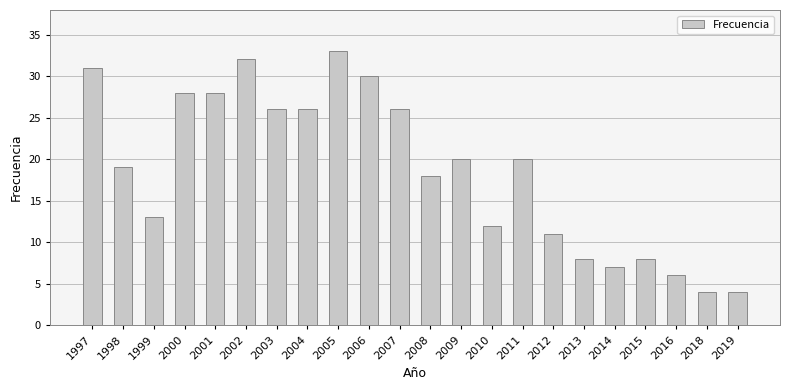

Reading left to right, transcribe all the data shown in this chart.

1997=31	1998=19	1999=13	2000=28	2001=28	2002=32	2003=26	2004=26	2005=33	2006=30	2007=26	2008=18	2009=20	2010=12	2011=20	2012=11	2013=8	2014=7	2015=8	2016=6	2018=4	2019=4